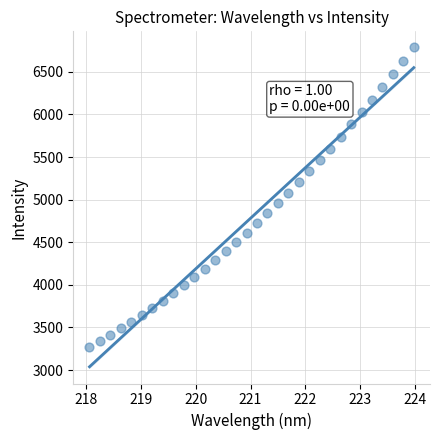

What is the range of X values (max minus min)?

5.9